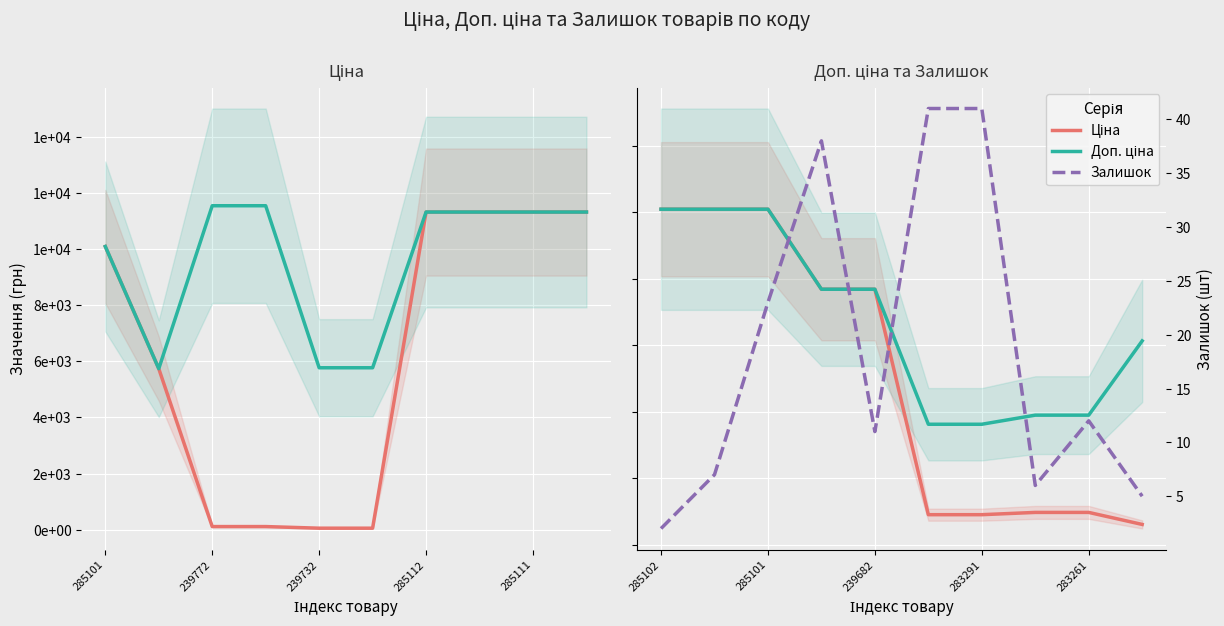

Rank the series at 285101 from lowest to highest value.

Залишок, Ціна, Доп. ціна